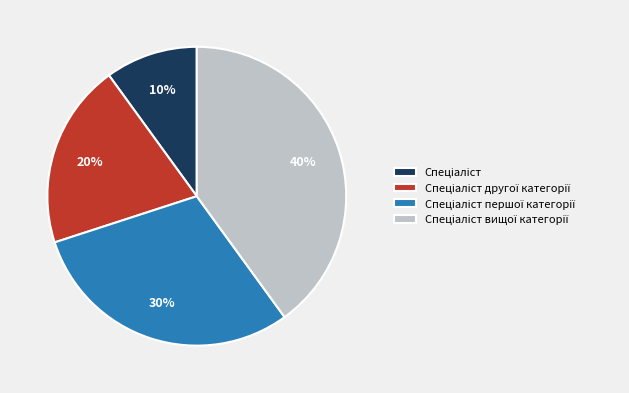

Is there any slice that represents more than half of the pie?

No